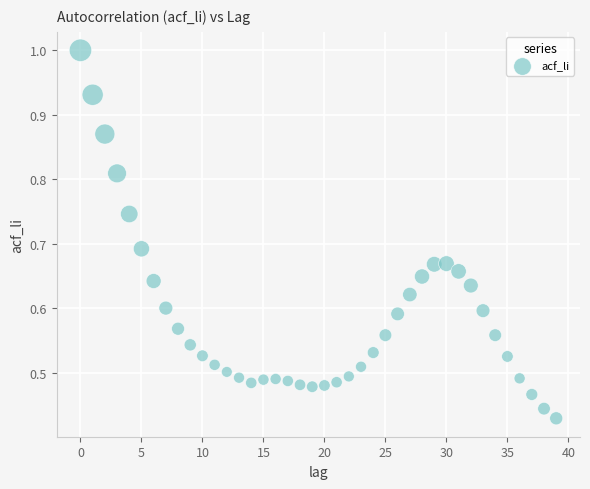

How many points are shown in the scatter plot?

40